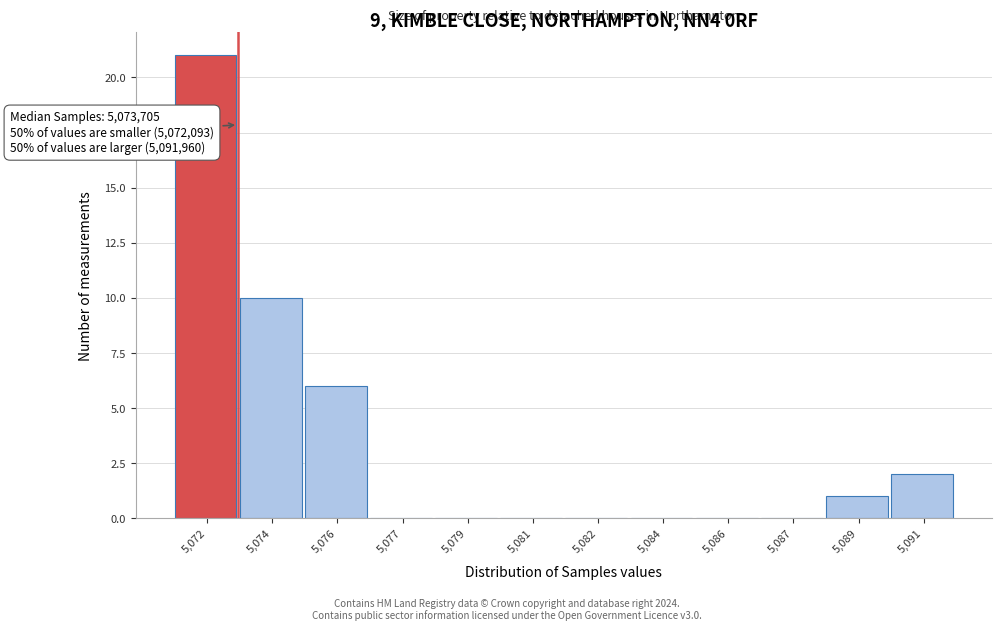

Reading right to left, list all the values displayed in this chart.

5,091=2	5,089=1	5,087=0	5,086=0	5,084=0	5,082=0	5,081=0	5,079=0	5,077=0	5,076=6	5,074=10	5,072=21